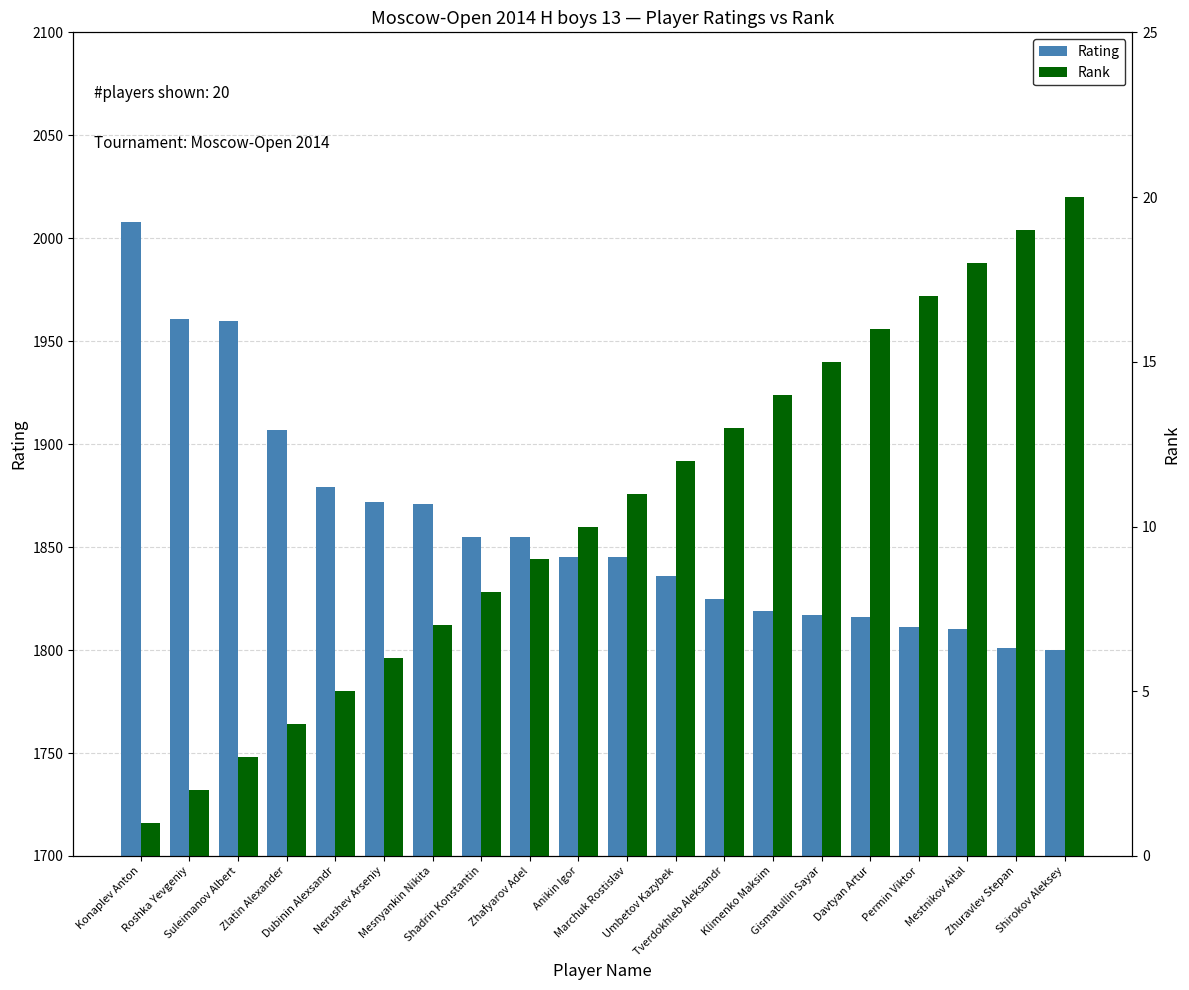

What is the difference between the second highest and minimum values in the Rating series?

161